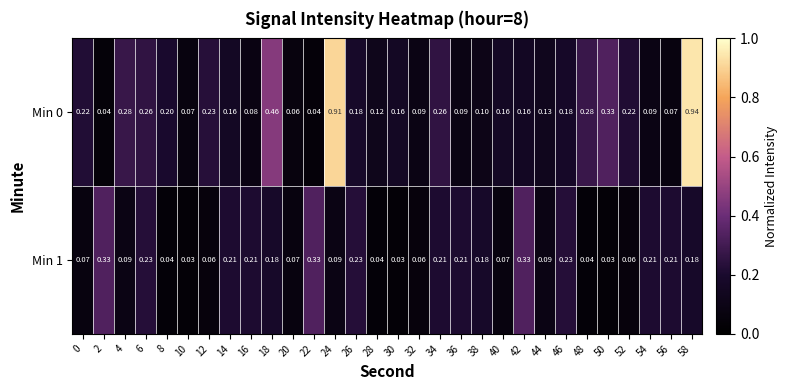

Is the value of Min 0 at 54 greater than the value of Min 1 at 8?

Yes